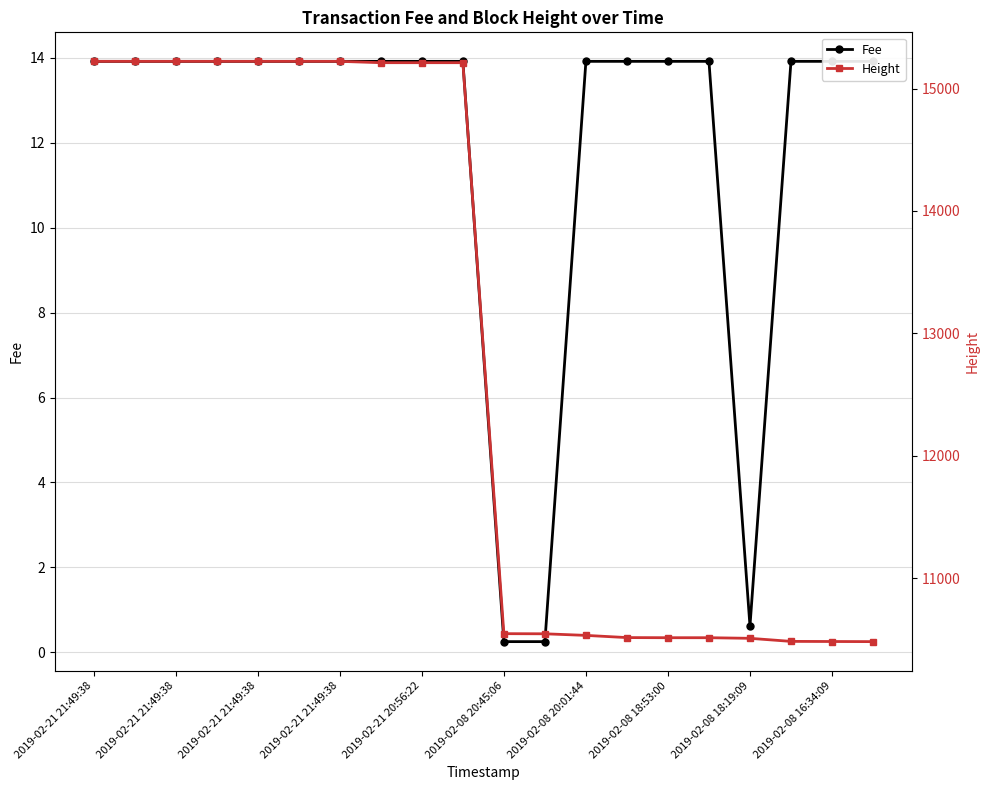

Rank the series by their maximum value, from highest to lowest.

Height, Fee